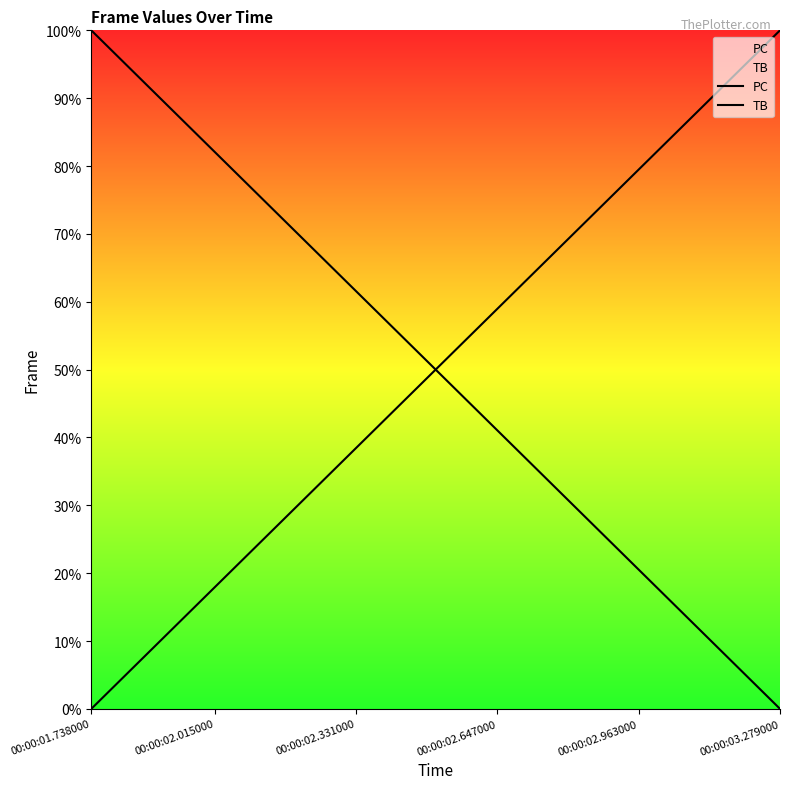

How many lines are shown in the chart?

2